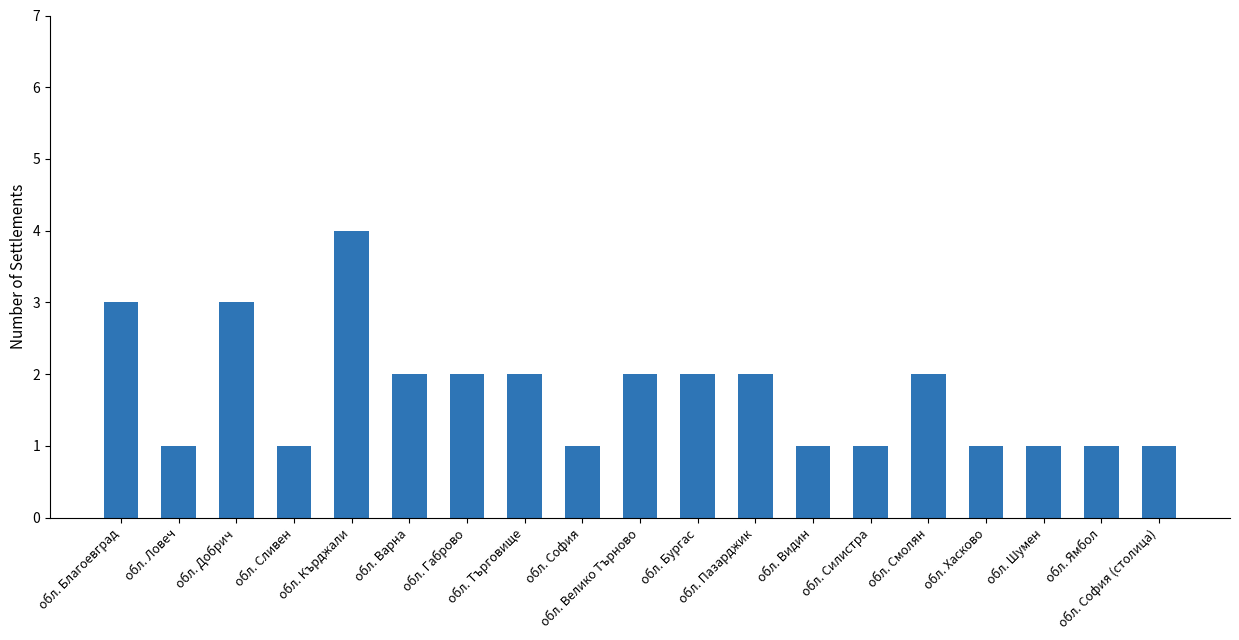

True or false: the data shows 2 at обл. Габрово.

True